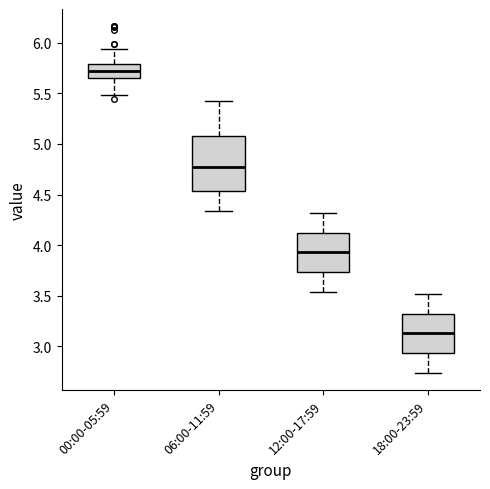

Where does the lower whisker of the box for 18:00-23:59 end on the y-axis? The values are not printed on the chart, so give them approximately, as read against the axis.

2.75